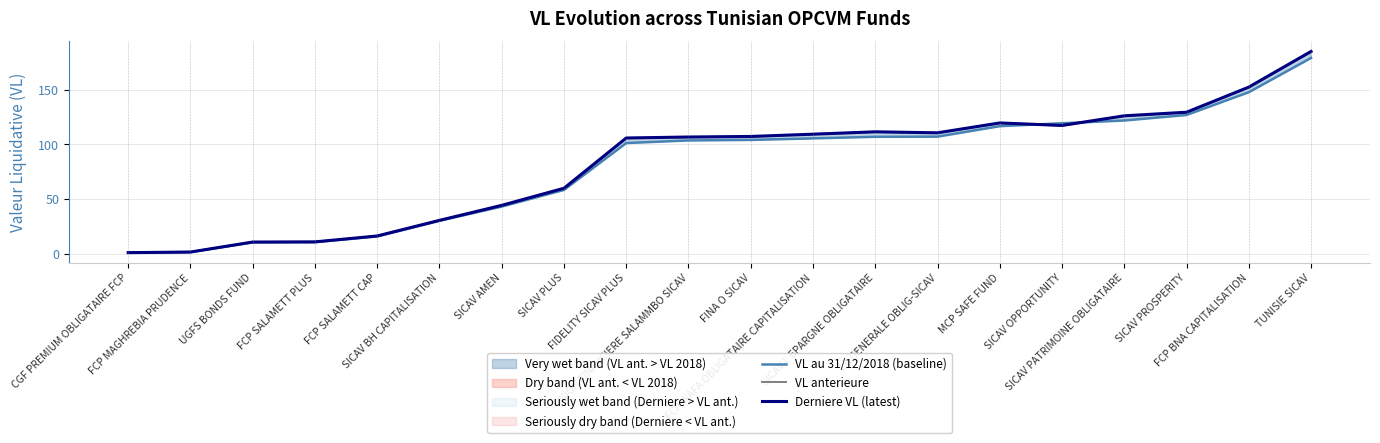

What is the label of the 3rd point from the left?

UGFS BONDS FUND